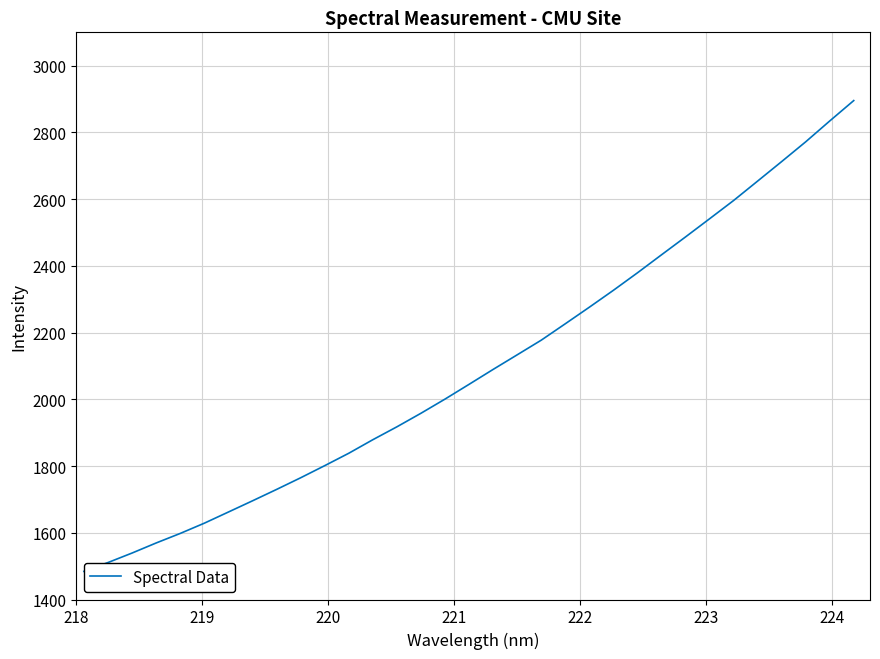

What is the greatest value displayed?

2895.5